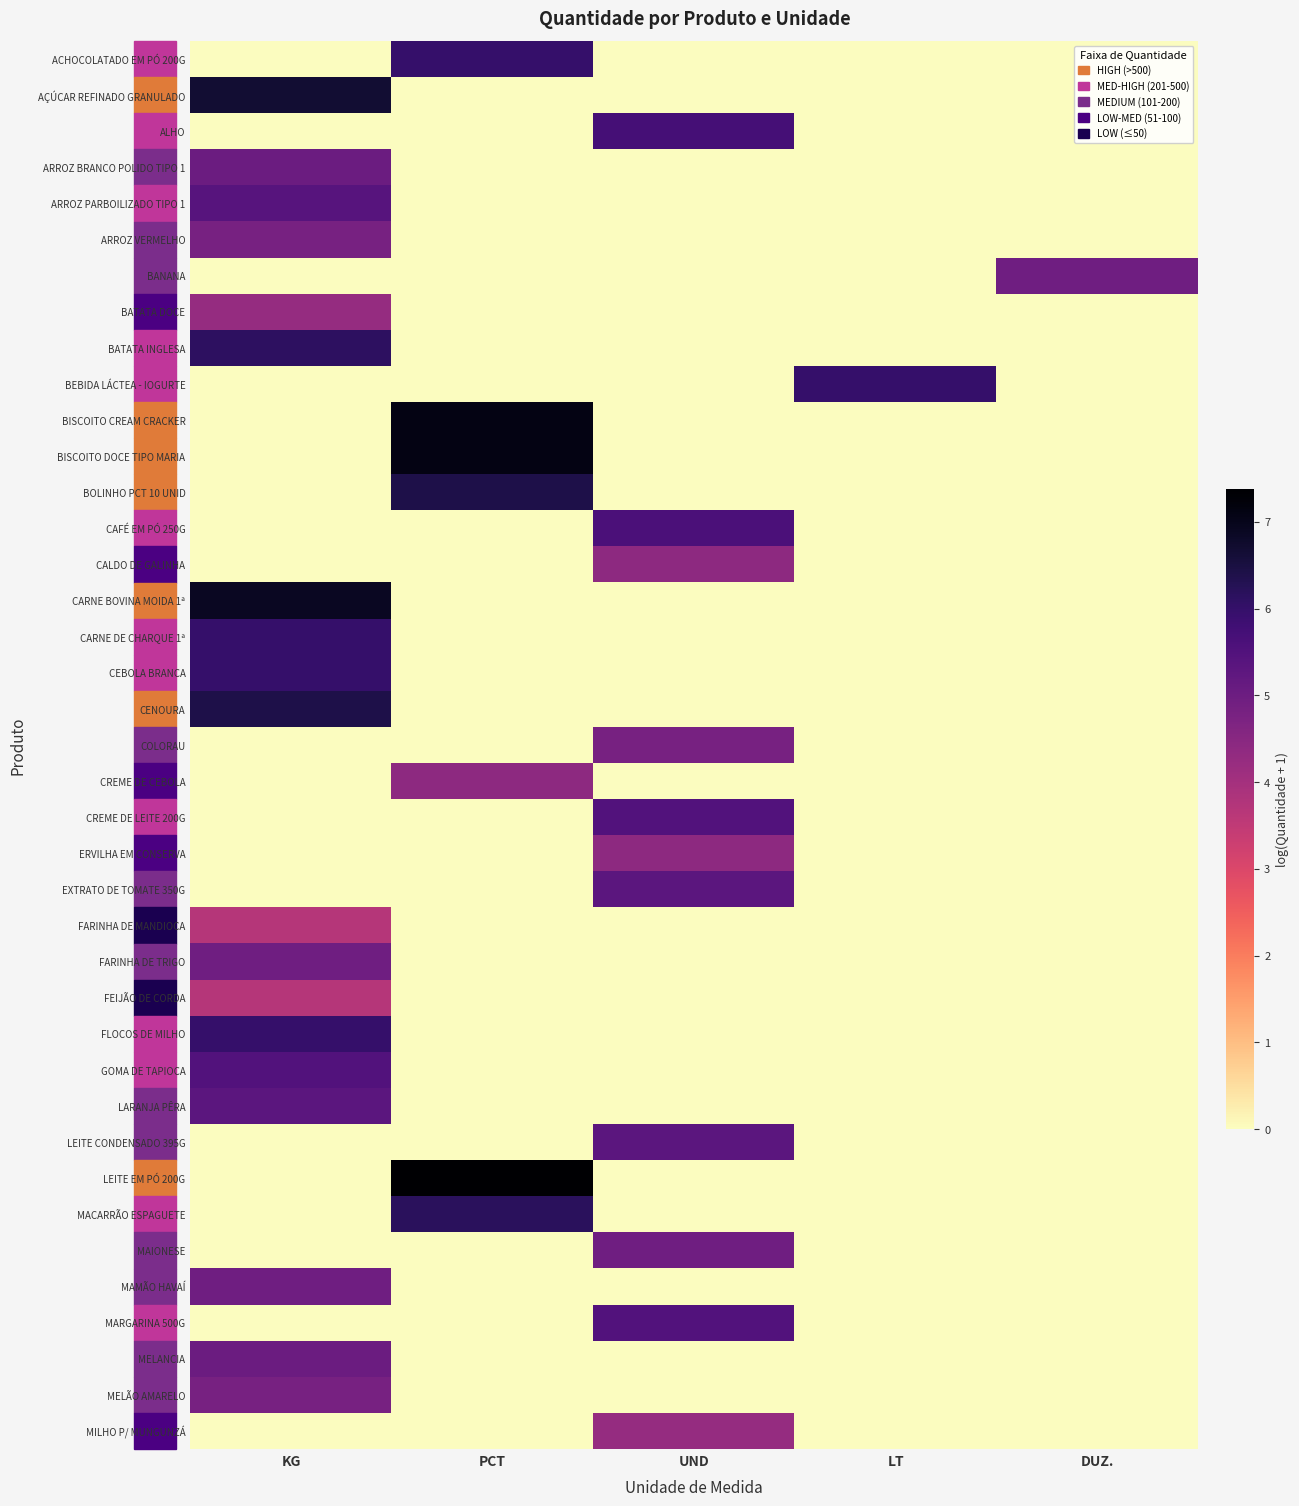

Which series has the largest range (max minus min)?

LEITE EM PÓ 200G